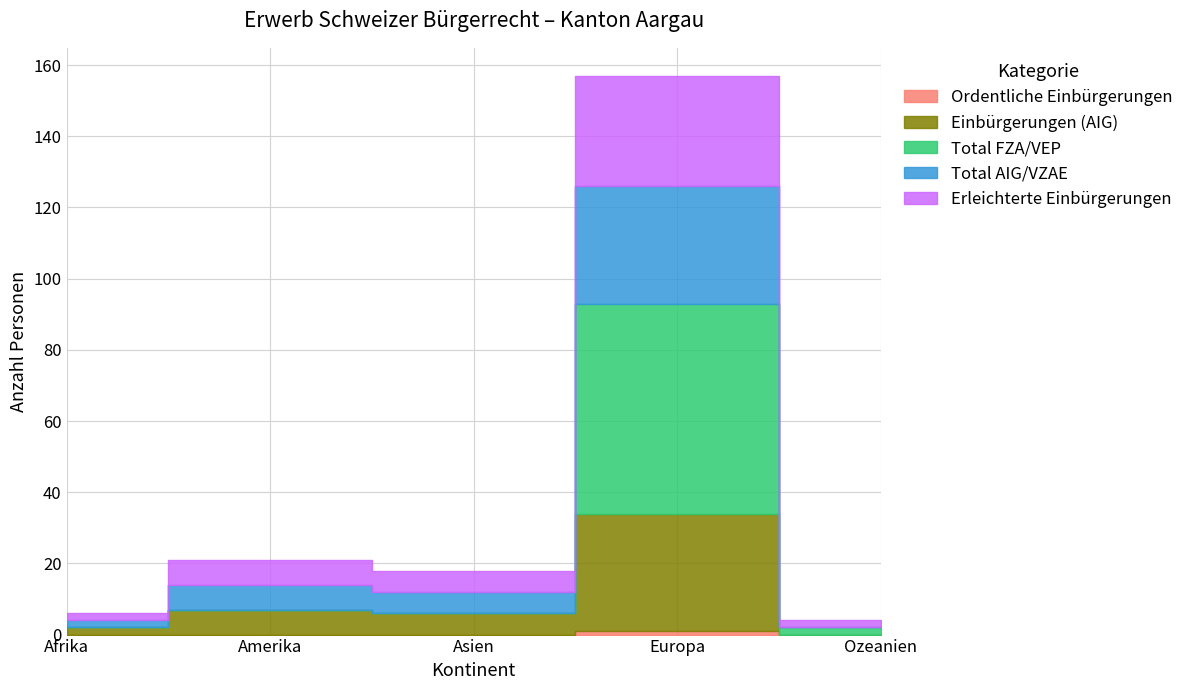

Is it true that Total FZA/VEP equals 19 at Asien?

False